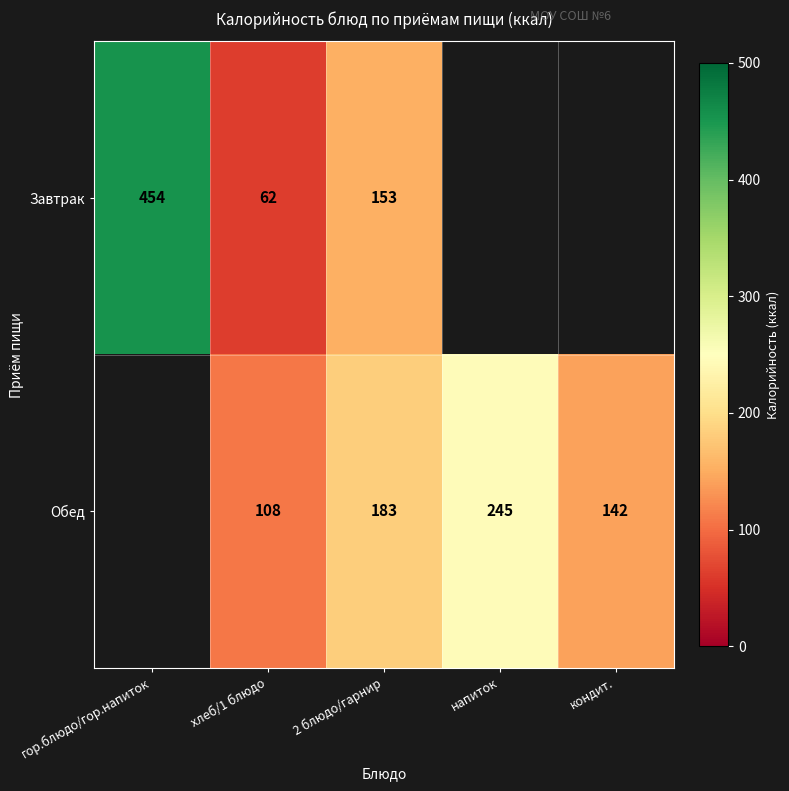

What is the total value across all series at хлеб/1 блюдо?

170